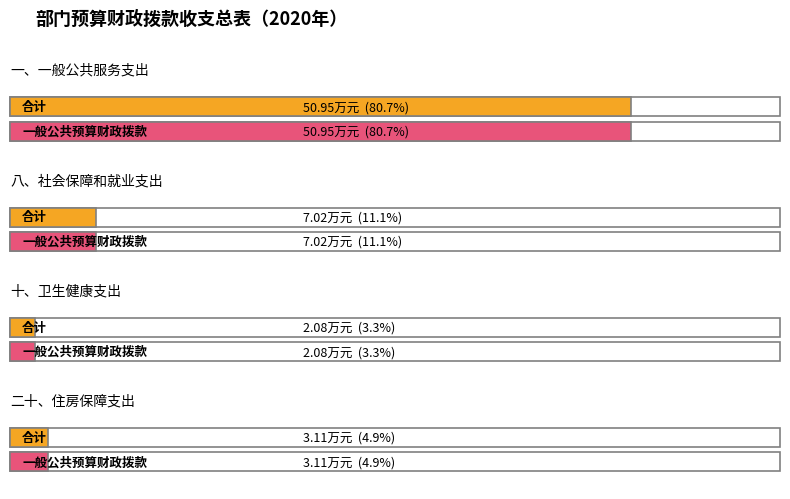

Which label corresponds to the largest value in the chart?

一、一般公共服务支出